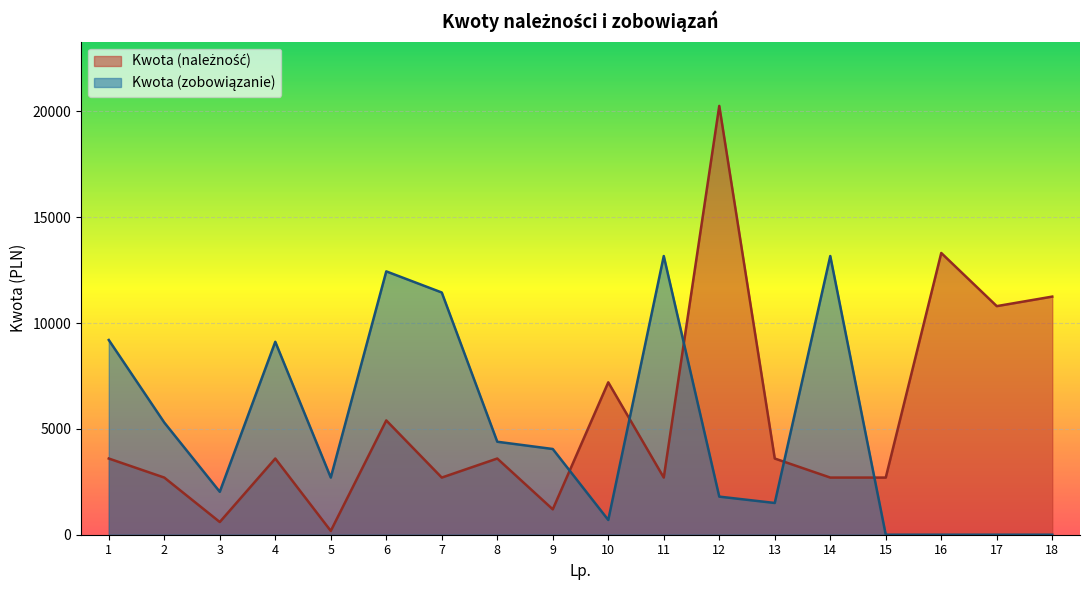

What is the difference between the second highest and minimum values in the Kwota (zobowiązanie) series?

13167